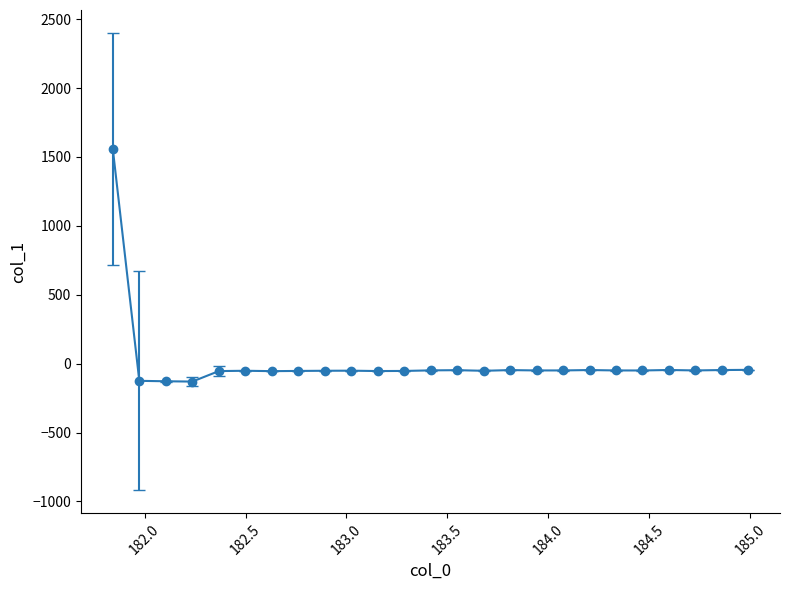

What is the minimum value shown in the chart?

-130.2